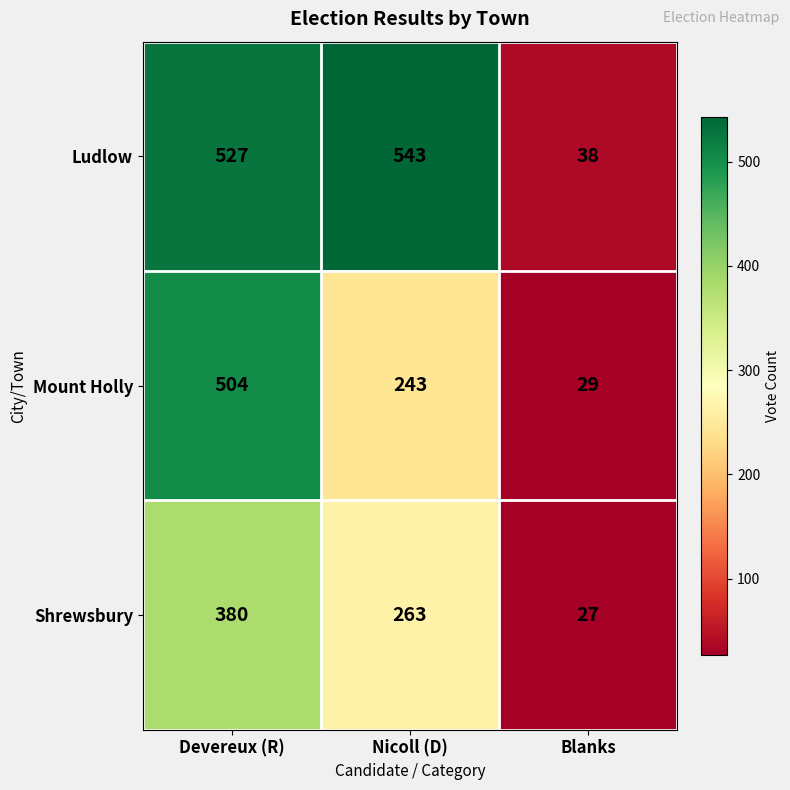

Reading left to right, extract all data points from this chart.

Ludlow: 527	543	38
Mount Holly: 504	243	29
Shrewsbury: 380	263	27